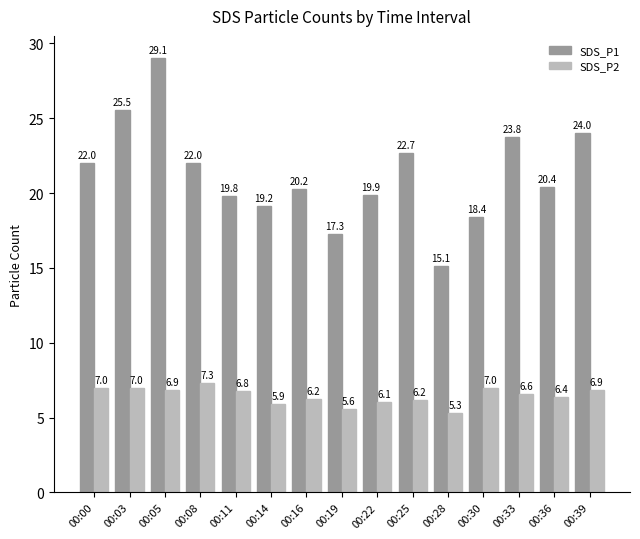

What is the greatest value displayed?

29.1